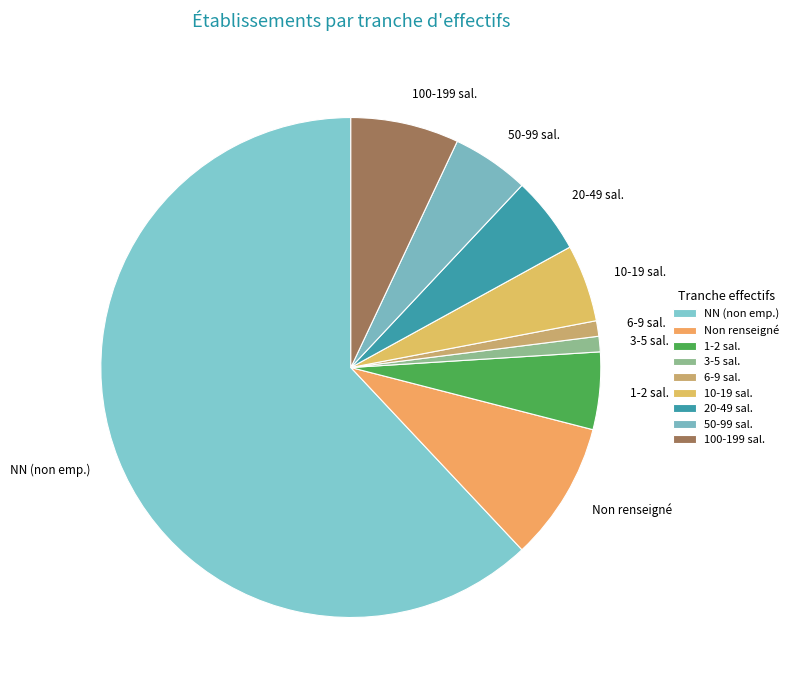

Which category has the biggest portion of the pie?

NN (non emp.)